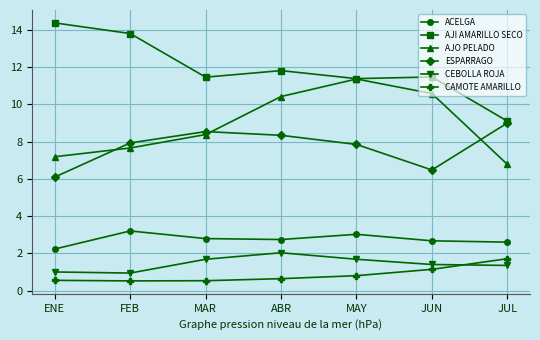

What are all the series names shown in the legend?

ACELGA, AJI AMARILLO SECO, AJO PELADO, ESPARRAGO, CEBOLLA ROJA, CAMOTE AMARILLO